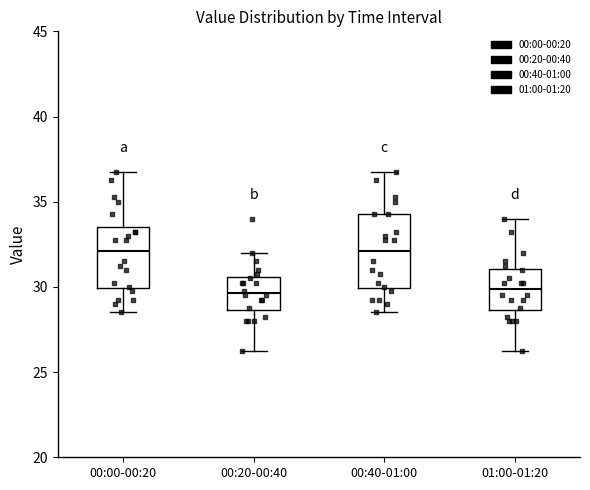

Reading left to right, read every box against the y-axis: the position of its median line, the range the box covers, and the ends of its whiskers. The values are not printed on the chart, so give them approximately, as read against the axis.

00:00-00:20: median 32.0, box 30.0 to 33.5, whiskers 28.5 to 37.0
00:20-00:40: median 29.5, box 28.5 to 30.5, whiskers 26.5 to 32.0
00:40-01:00: median 32.0, box 30.0 to 34.5, whiskers 28.5 to 37.0
01:00-01:20: median 30.0, box 28.5 to 31.0, whiskers 26.5 to 34.0